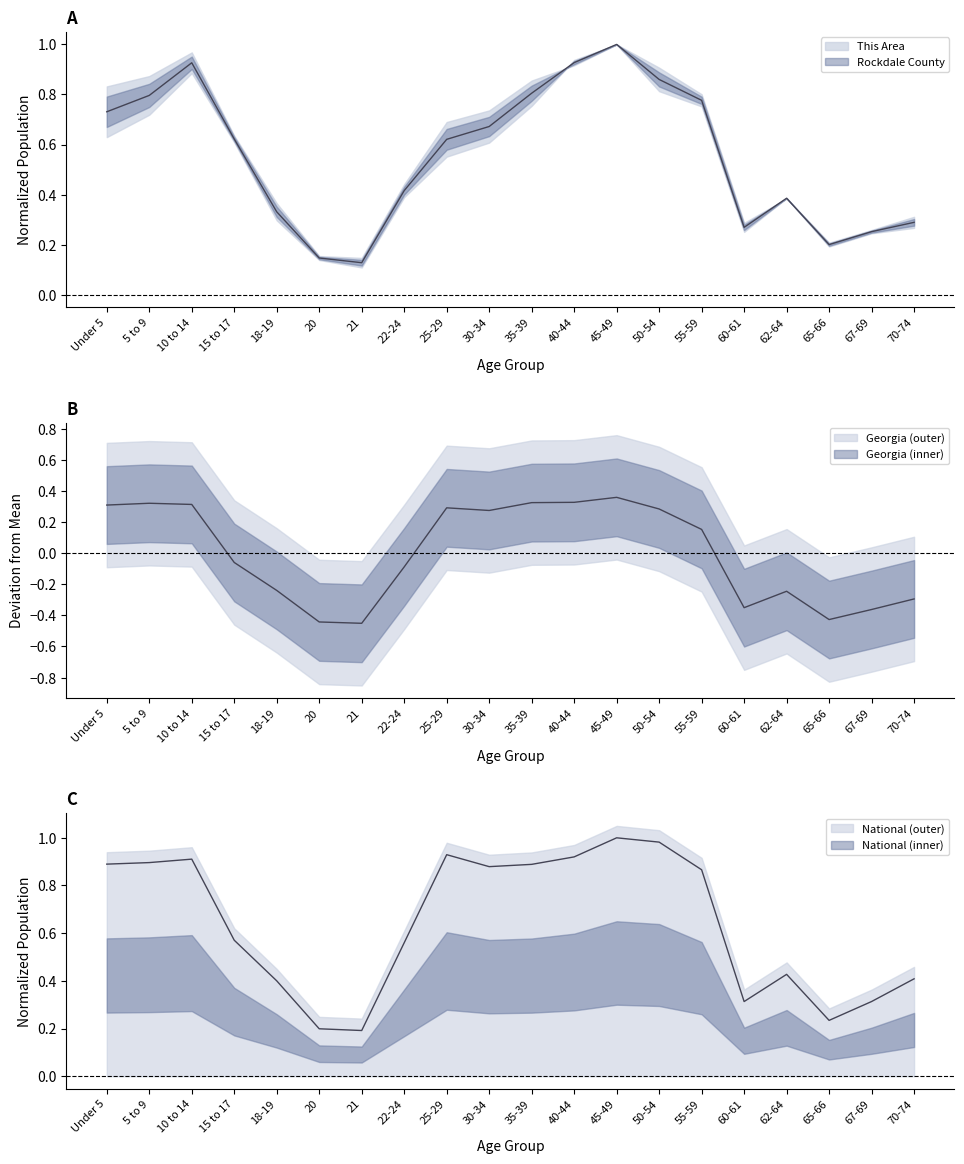

True or false: Georgia and This Area cross at least once.

False